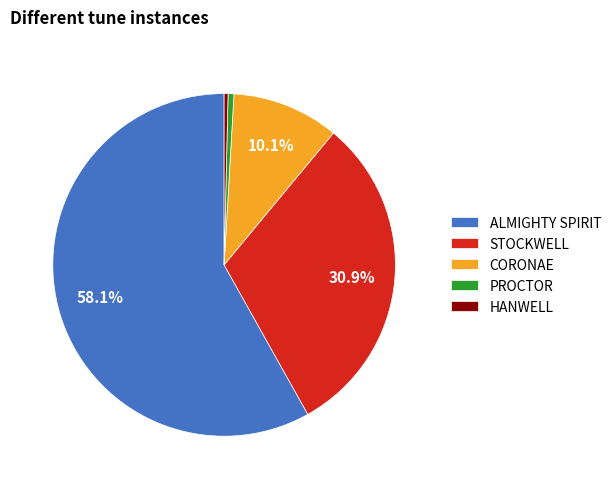

What is the largest slice in the pie chart?

ALMIGHTY SPIRIT